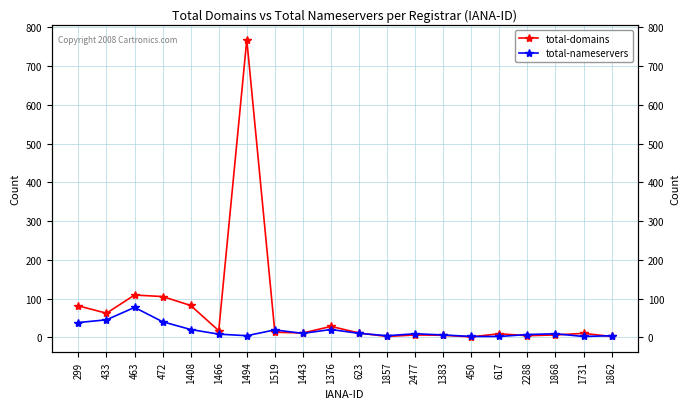

What are all the series names shown in the legend?

total-domains, total-nameservers